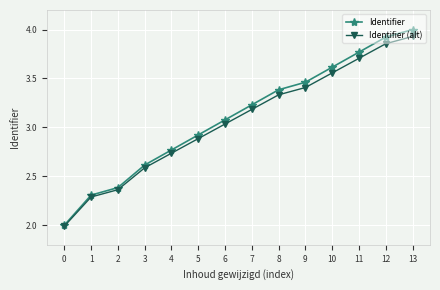

The Identifier series shows 3.4 at 8. True or false?

True